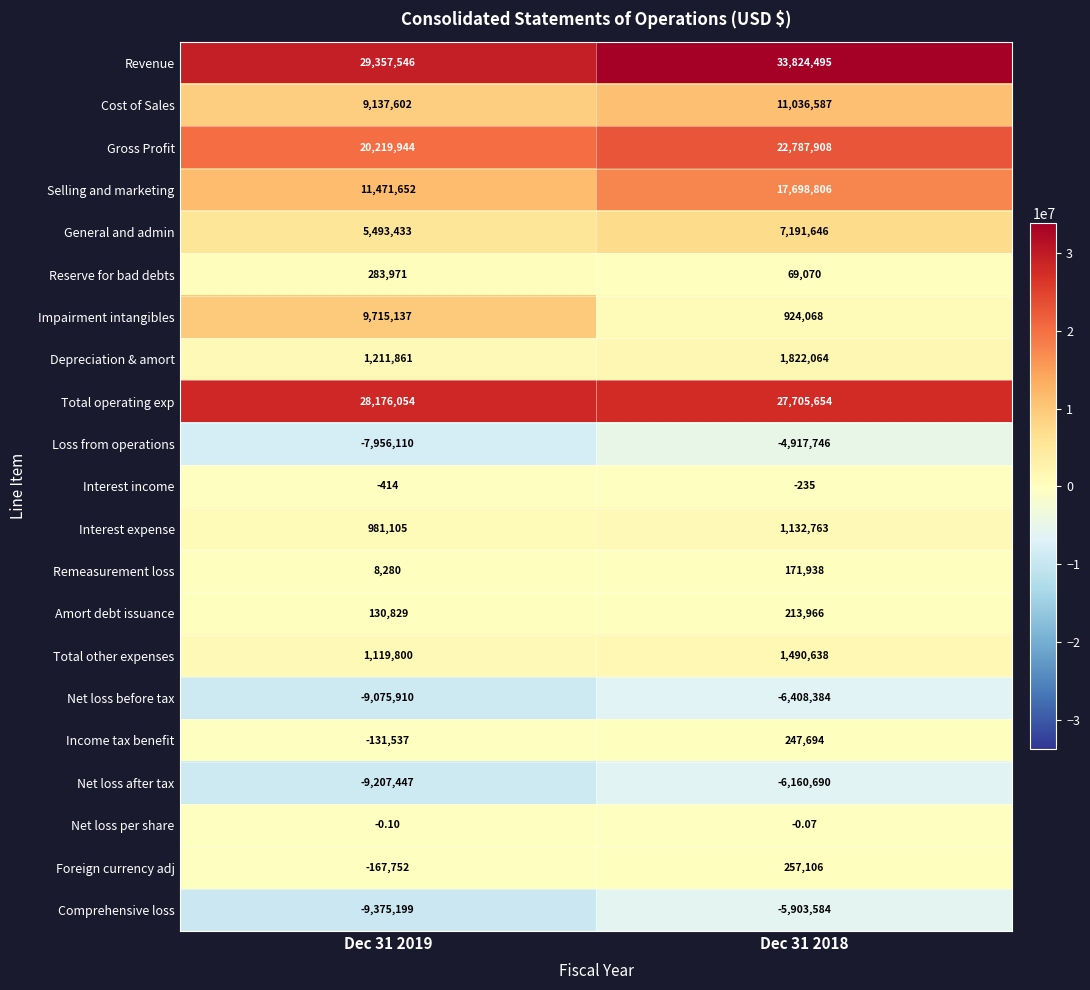

Rank the series at Dec 31 2018 from lowest to highest value.

Net loss before tax, Net loss after tax, Comprehensive loss, Loss from operations, Interest income, Net loss per share, Reserve for bad debts, Remeasurement loss, Amort debt issuance, Income tax benefit, Foreign currency adj, Impairment intangibles, Interest expense, Total other expenses, Depreciation & amort, General and admin, Cost of Sales, Selling and marketing, Gross Profit, Total operating exp, Revenue